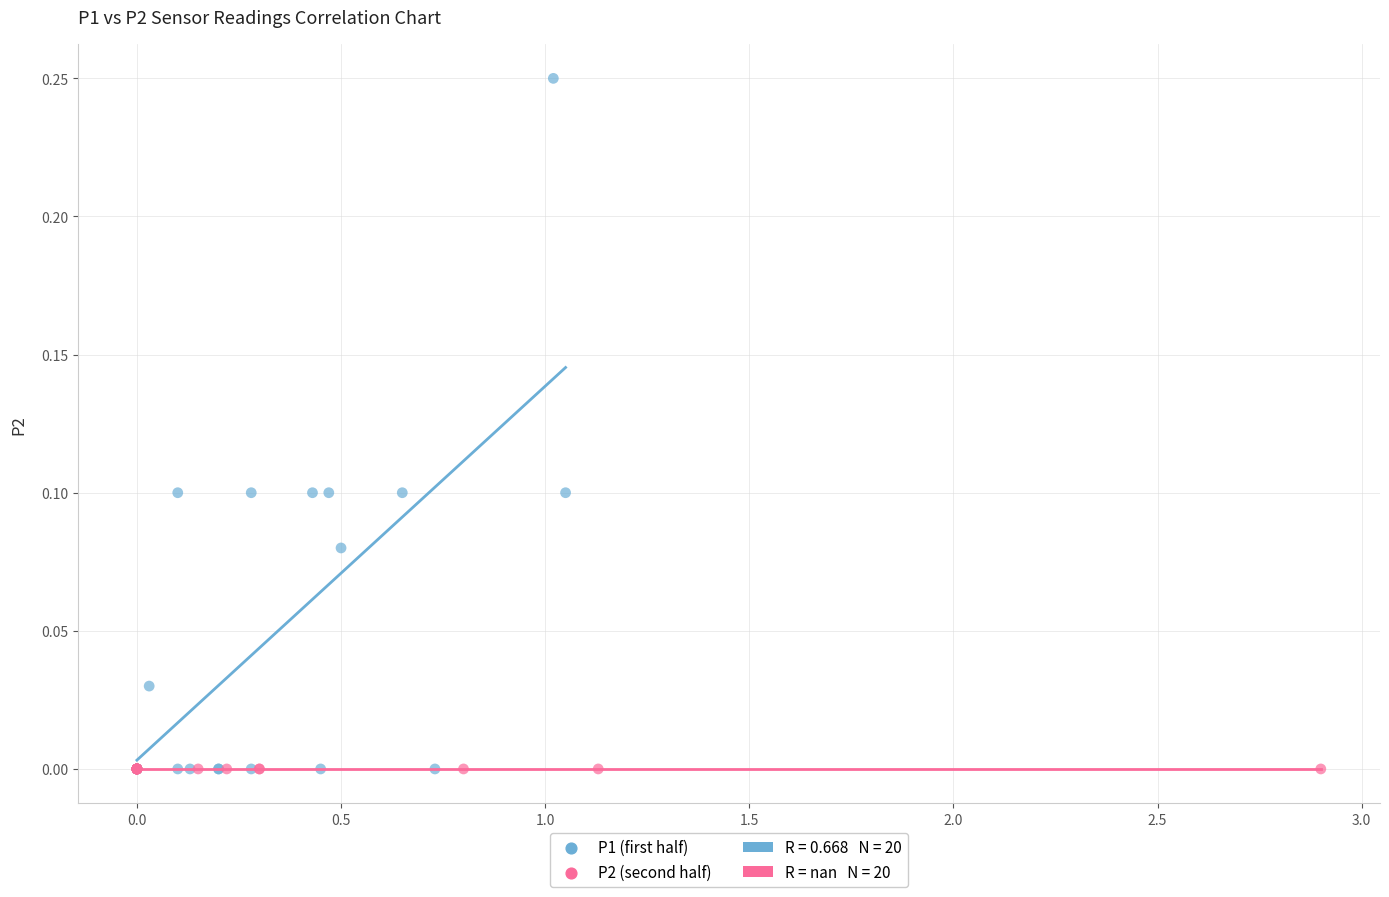

Which series contains the highest Y value?

P1 (first half)